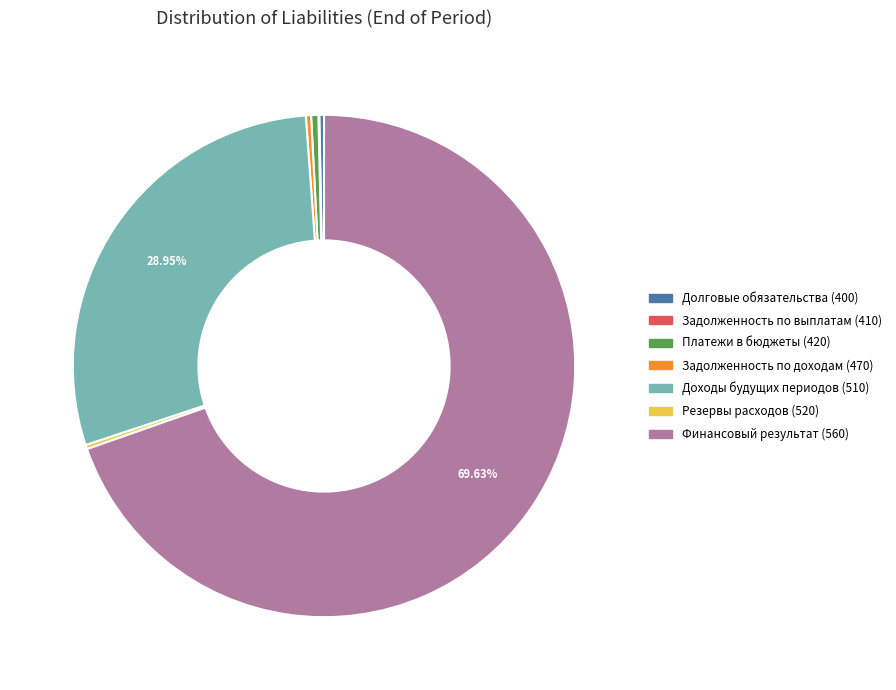

Is there any slice that represents more than half of the pie?

Yes